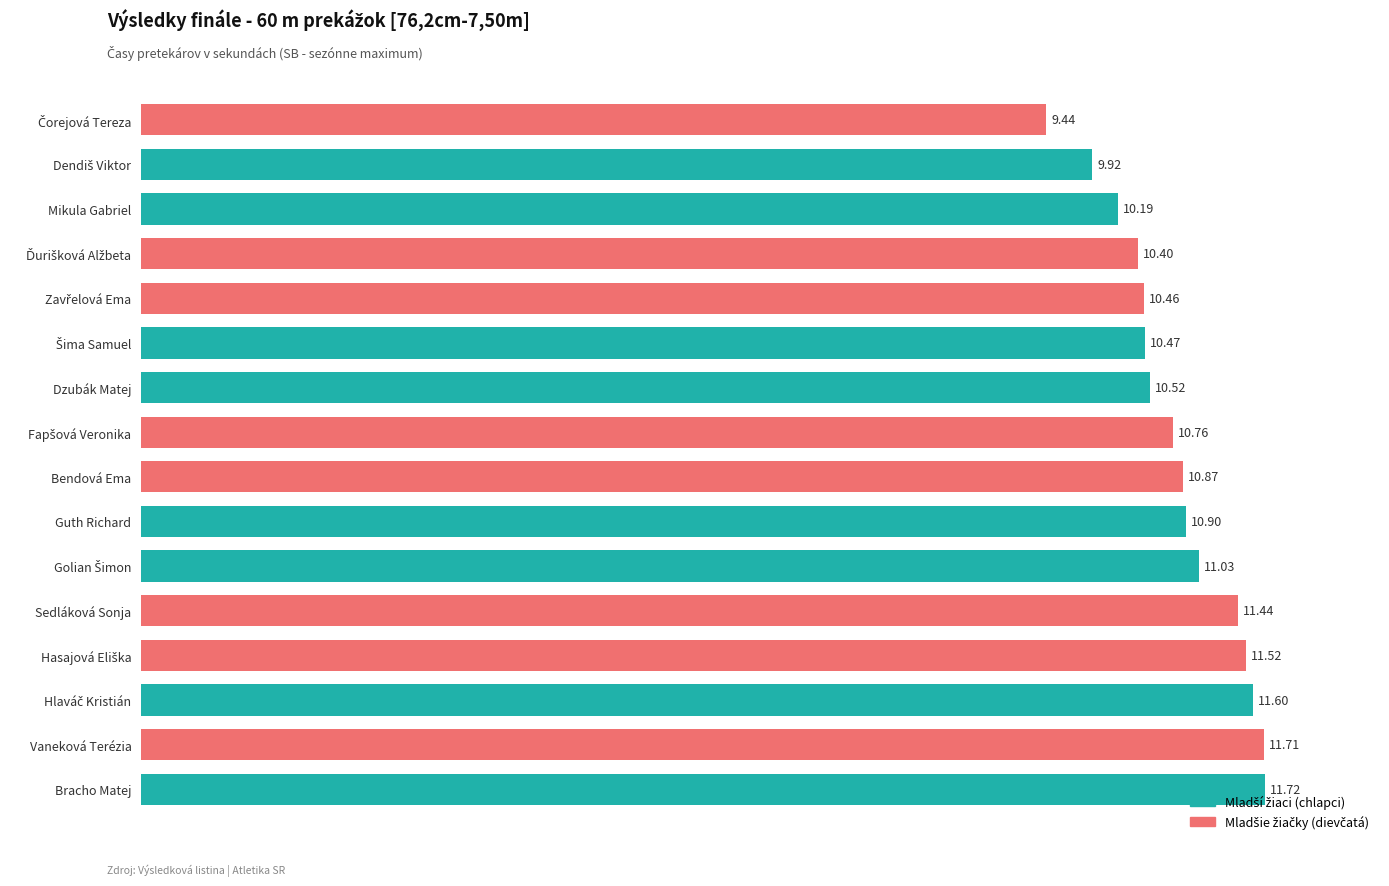

What is the difference between the maximum and minimum values?

2.3